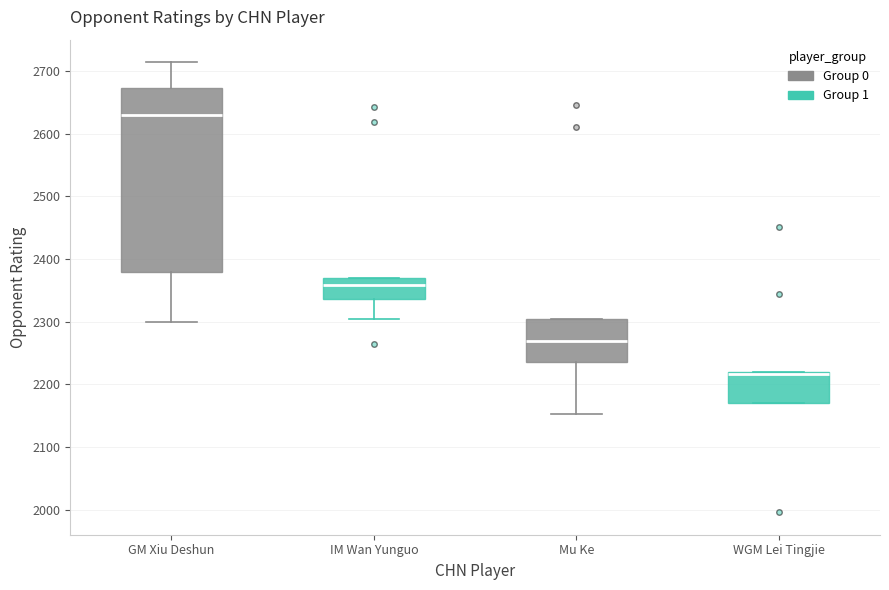

Reading left to right, transcribe this box plot: for each box, give where its median line is, the range the box spans, and where its two whiskers end, as read against the y-axis. The values are not printed on the chart, so give them approximately, as read against the axis.

GM Xiu Deshun: median 2630, box 2380 to 2670, whiskers 2300 to 2710
IM Wan Yunguo: median 2360, box 2340 to 2370, whiskers 2310 to 2370
Mu Ke: median 2270, box 2240 to 2300, whiskers 2150 to 2300
WGM Lei Tingjie: median 2220 (just below the box's upper edge), box 2170 to 2220, whiskers 2170 to 2220